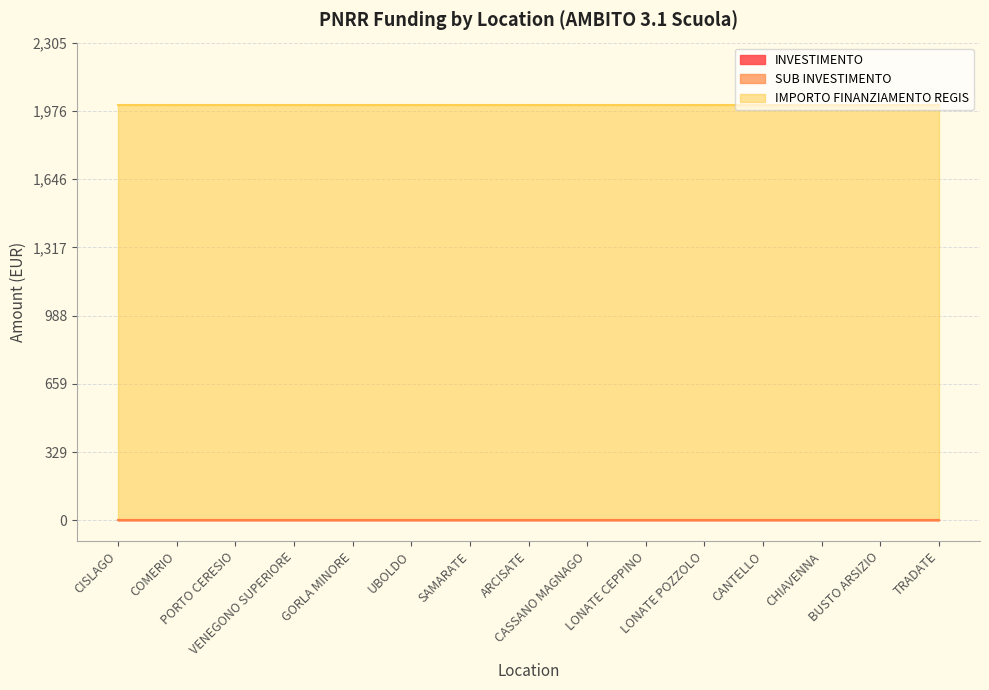

Does the chart display data point markers on the line(s)?

No